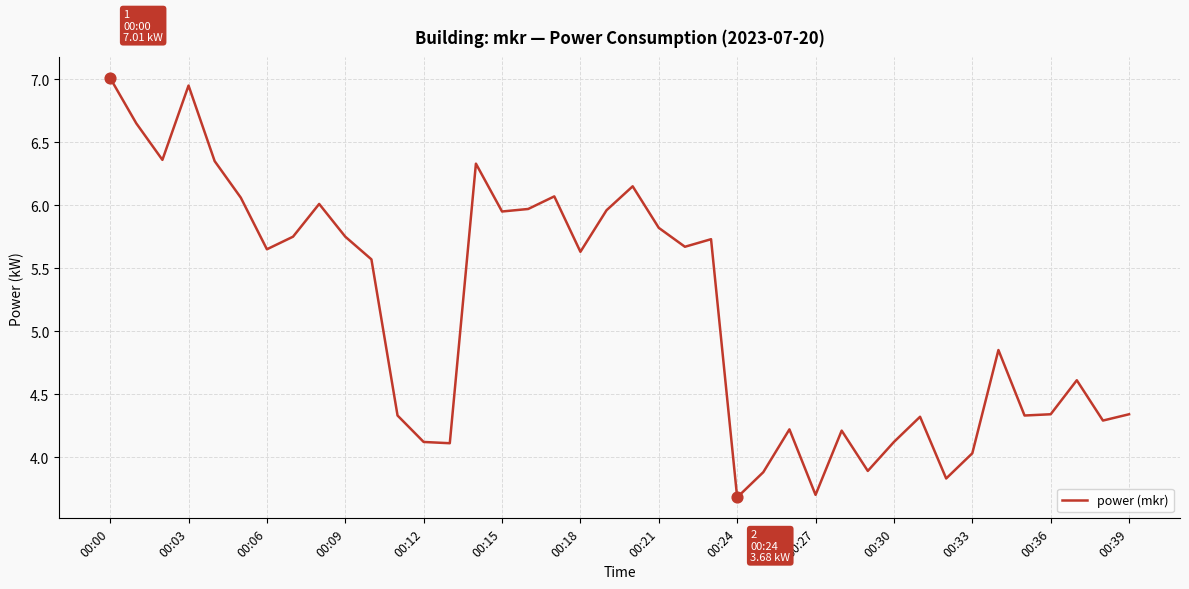

What is the smallest value displayed?

3.7